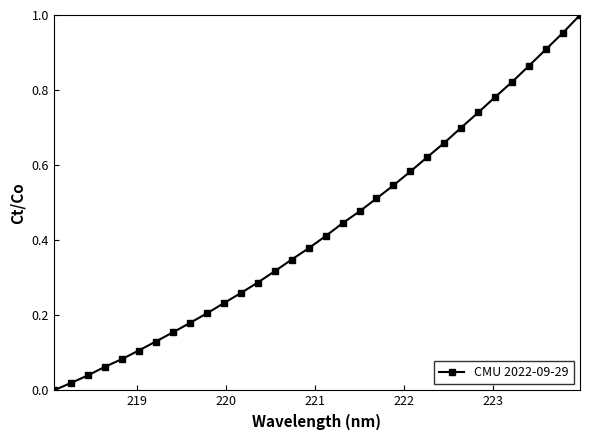

What is the sum of all values?

13.8